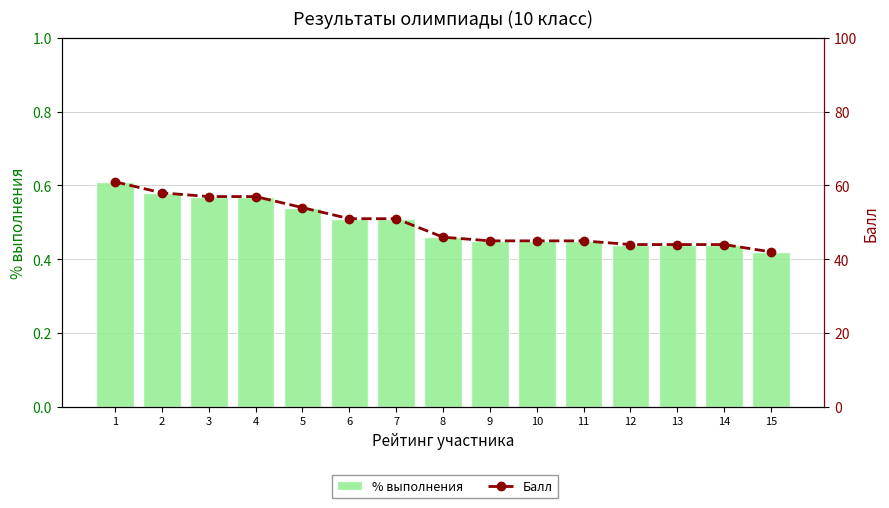

The % выполнения series shows 0.6 at 4. True or false?

True